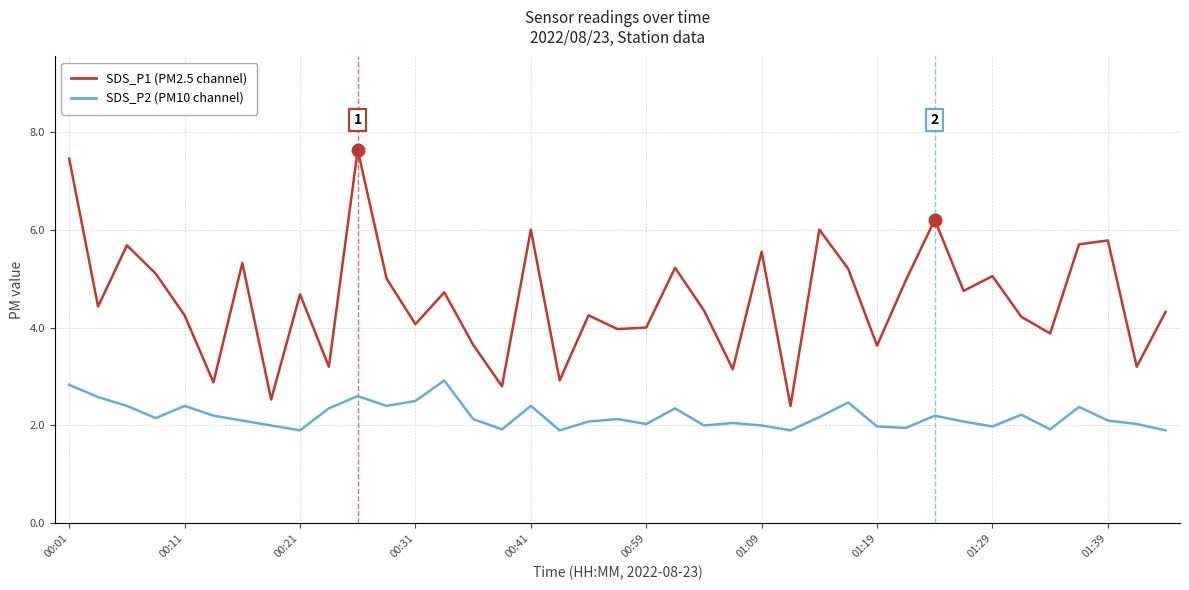

What is the greatest value displayed?

7.6